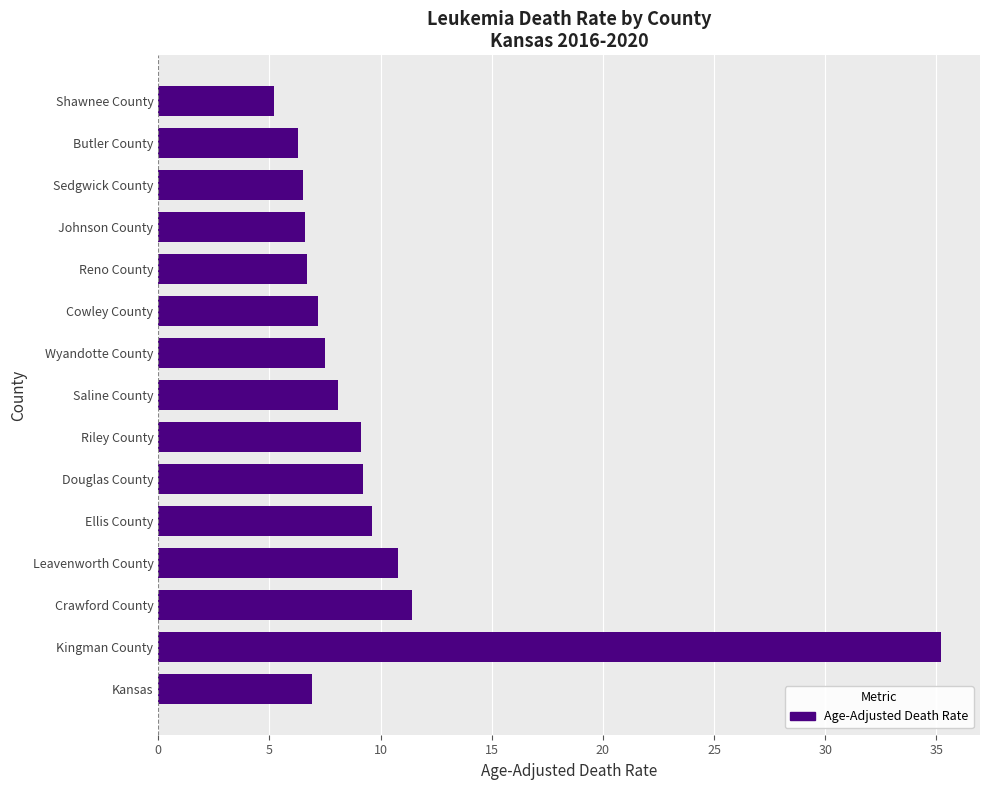

At which label is the value closest to 20?

Crawford County